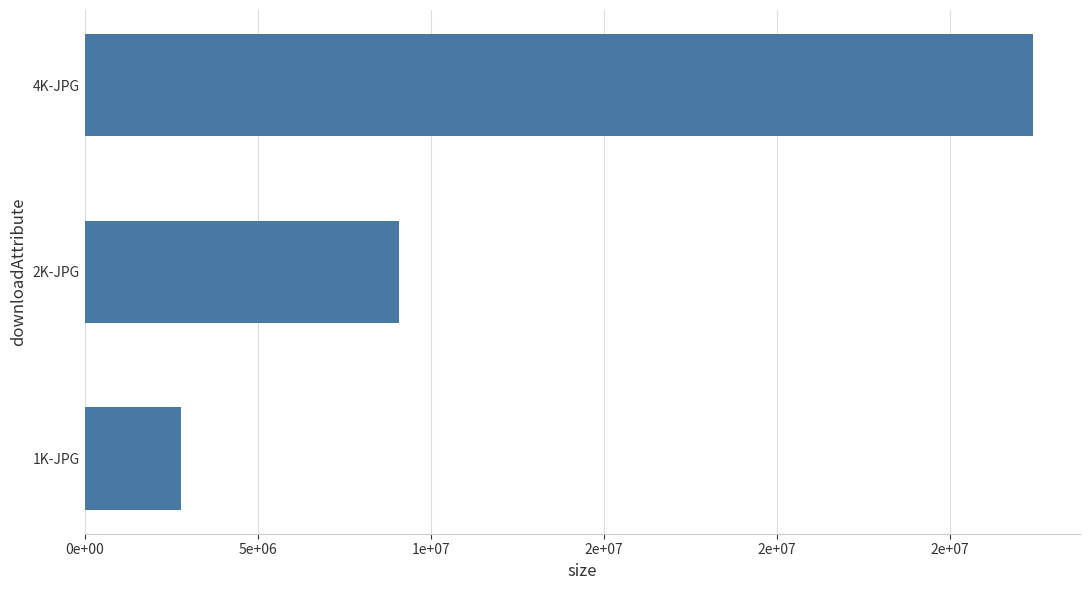

Are the bars horizontal?

Yes